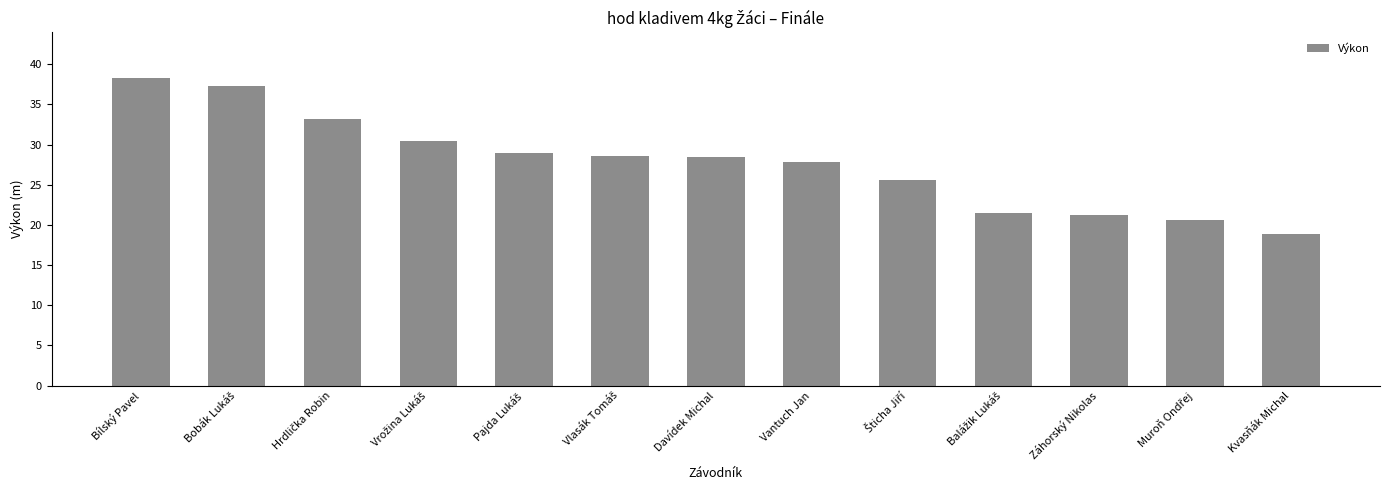

What is the smallest value displayed?

18.9